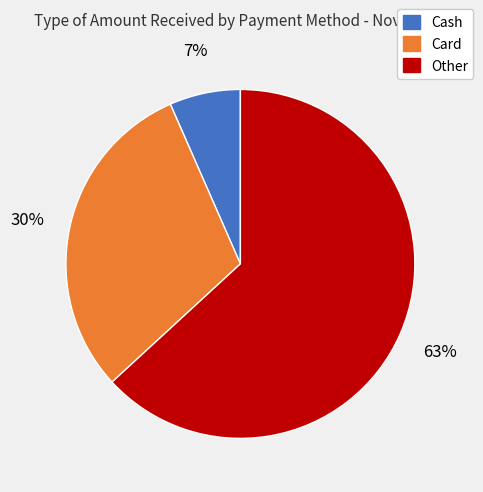

Is there a majority slice in this chart?

Yes